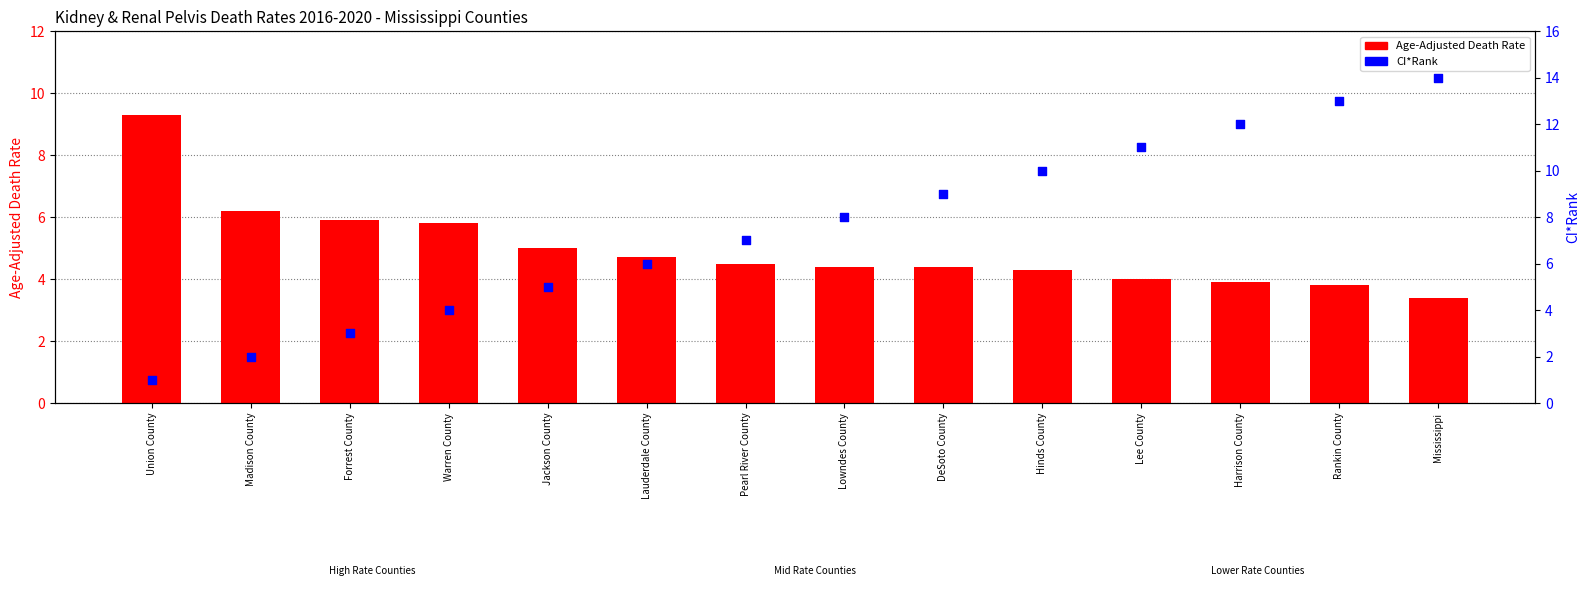

Which series reaches the maximum Y coordinate?

CI*Rank